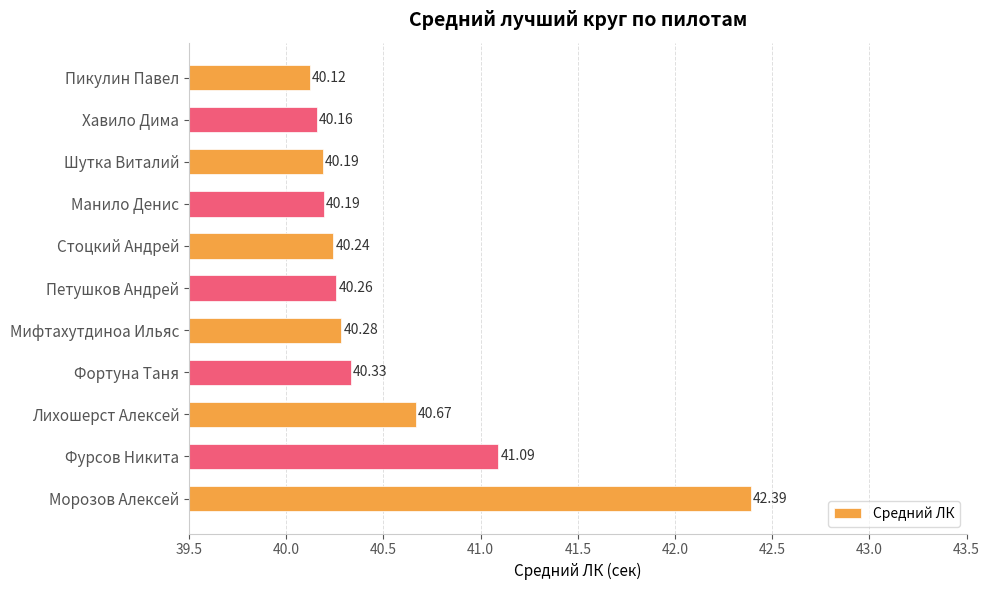

What is the label of the 5th bar from the bottom?

Мифтахутдиноа Ильяс